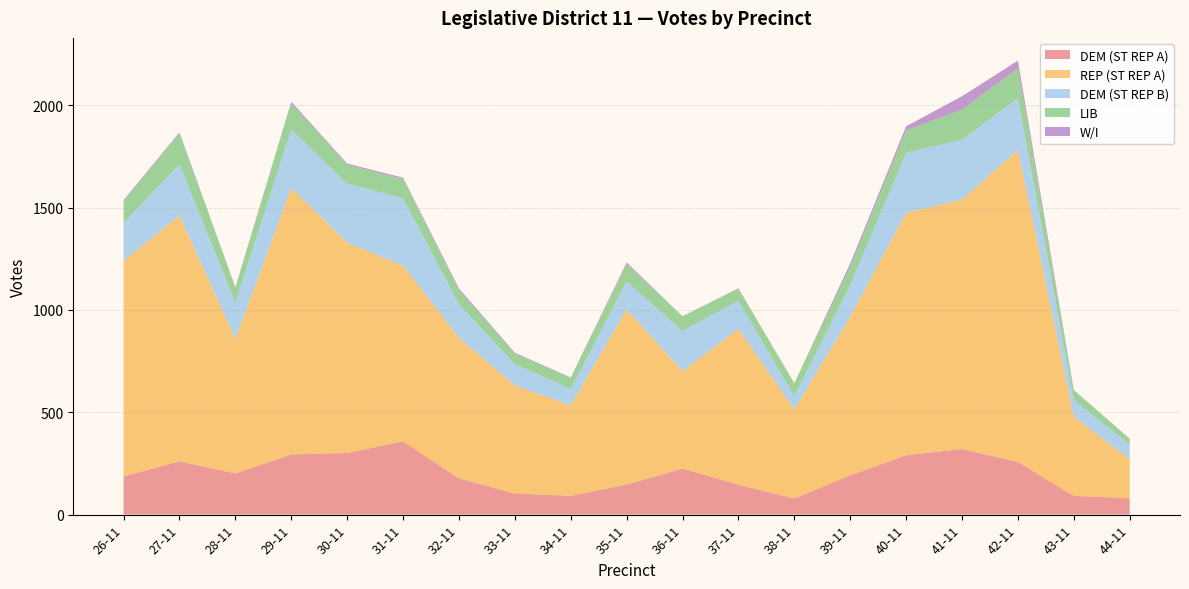

Reading right to left, list all the values displayed in this chart.

DEM (ST REP A): 80	92	257	321	290	192	79	146	225	147	92	103	177	358	301	294	201	260	187
REP (ST REP A): 190	387	1524	1219	1184	775	435	762	476	856	442	527	687	859	1027	1301	657	1201	1052
DEM (ST REP B): 73	81	255	291	294	156	65	137	196	136	81	105	164	329	289	287	178	251	187
LIB: 27	47	145	148	109	87	62	58	72	85	53	51	68	94	92	127	73	152	106
W/I: 1	2	37	65	20	17	1	3	0	8	2	5	9	6	6	8	2	4	5